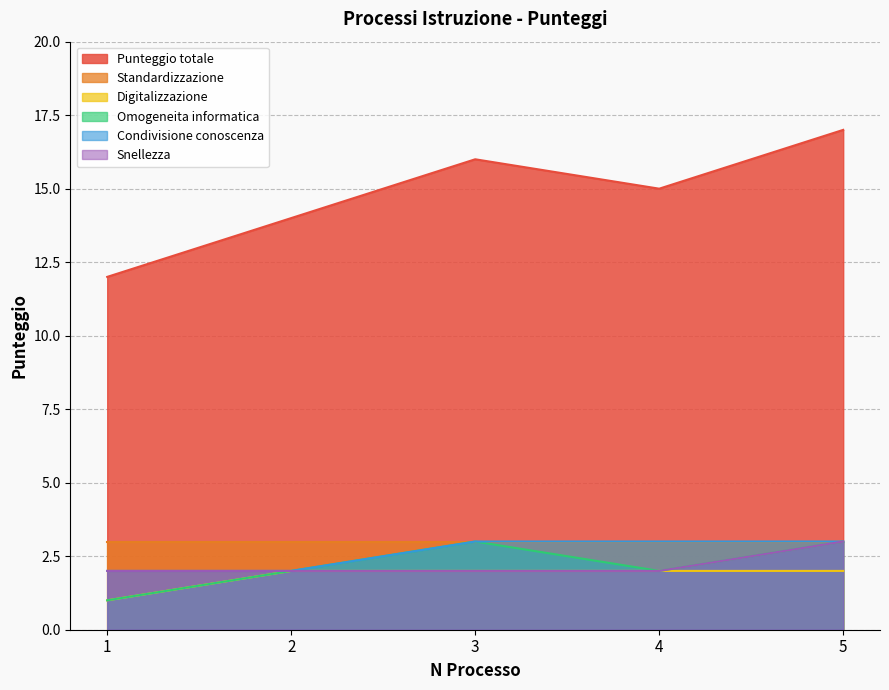

At which label does Condivisione conoscenza reach its minimum?

1